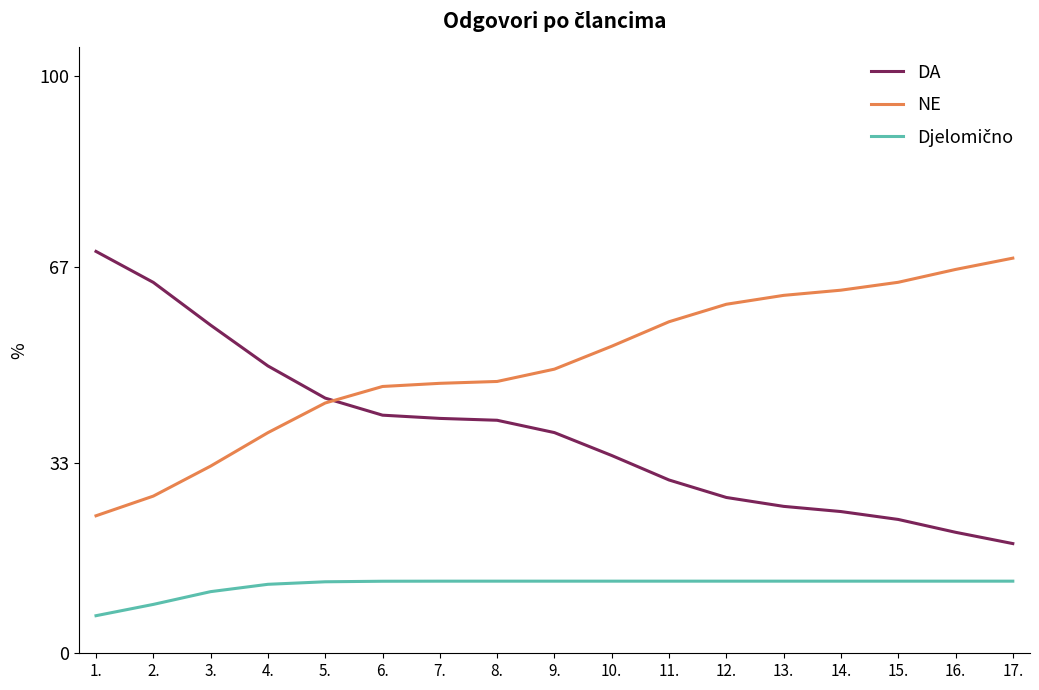

Read the NE value at 14..

62.9